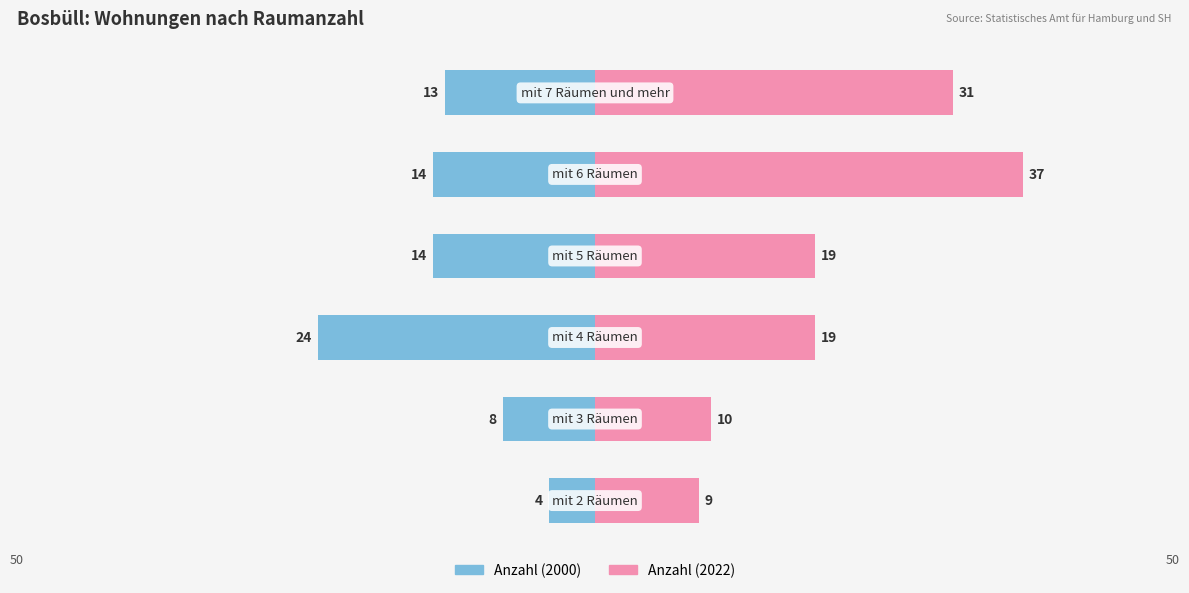

Does the chart contain stacked bars?

No